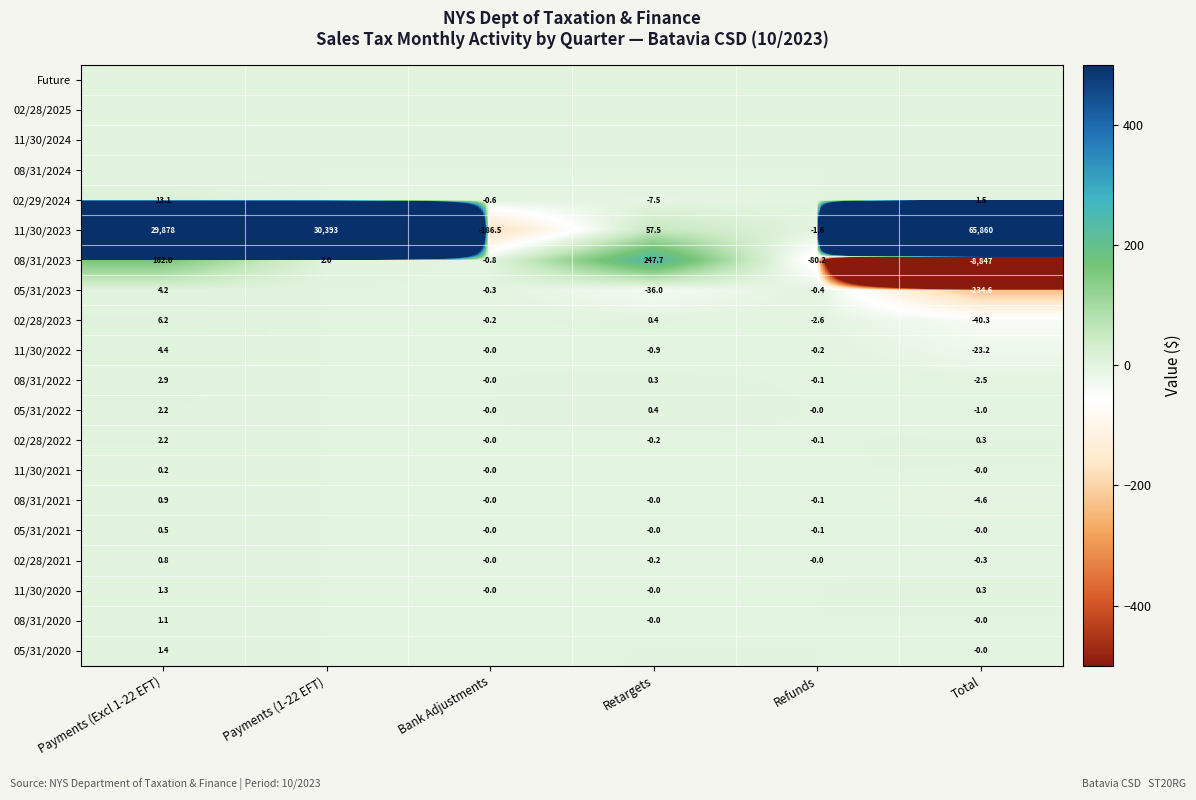

Which category has the lowest value in the 11/30/2023 series?

Bank Adjustments